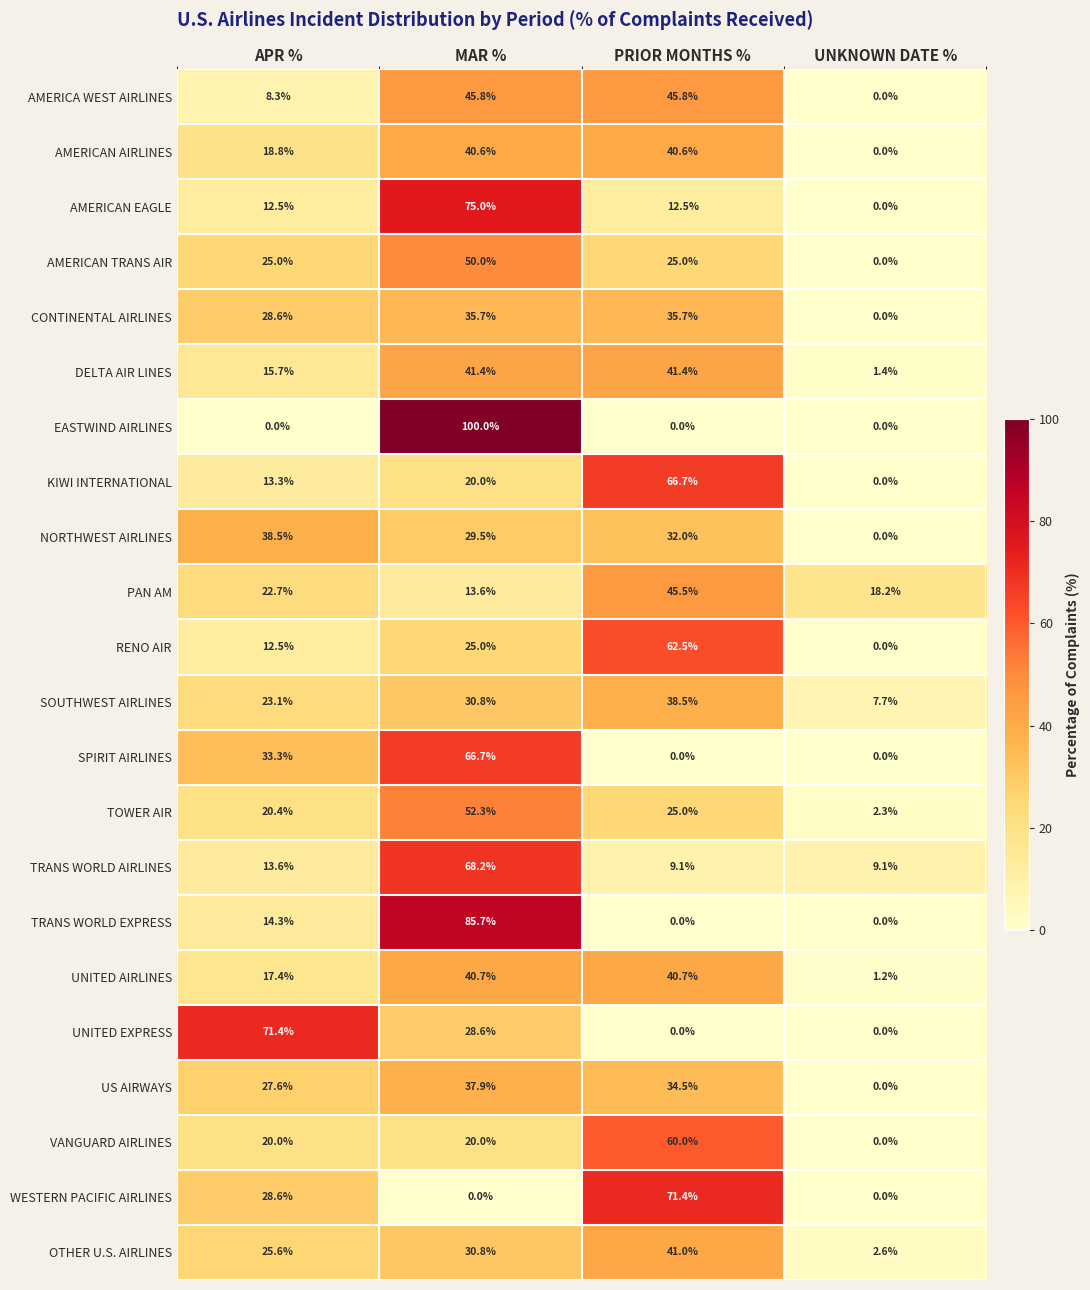

Between PRIOR MONTHS % and UNKNOWN DATE %, which series saw the biggest shift?

WESTERN PACIFIC AIRLINES